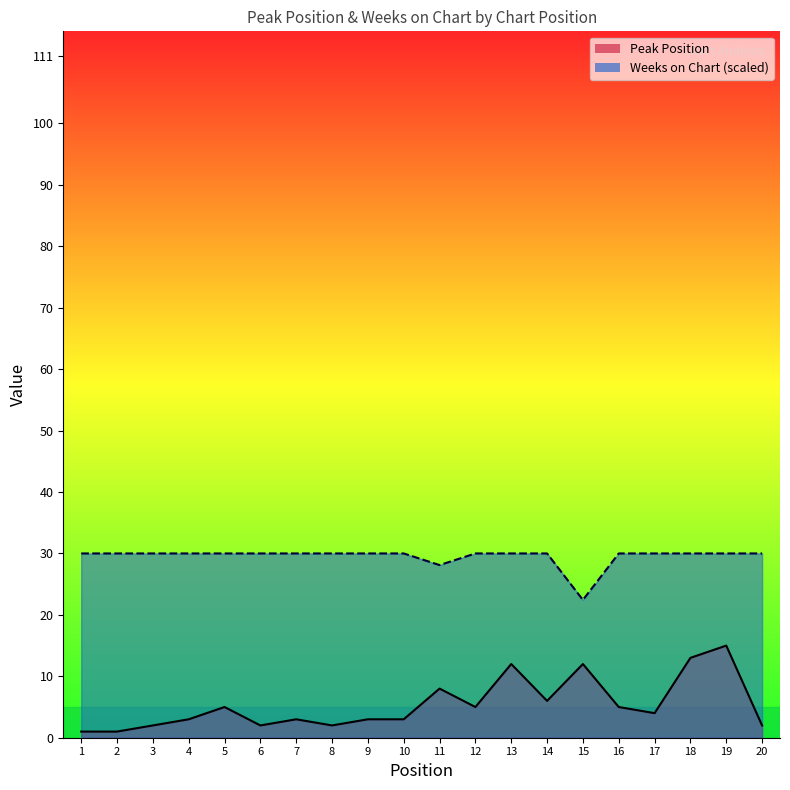

What is the maximum value shown in the chart?

30.0